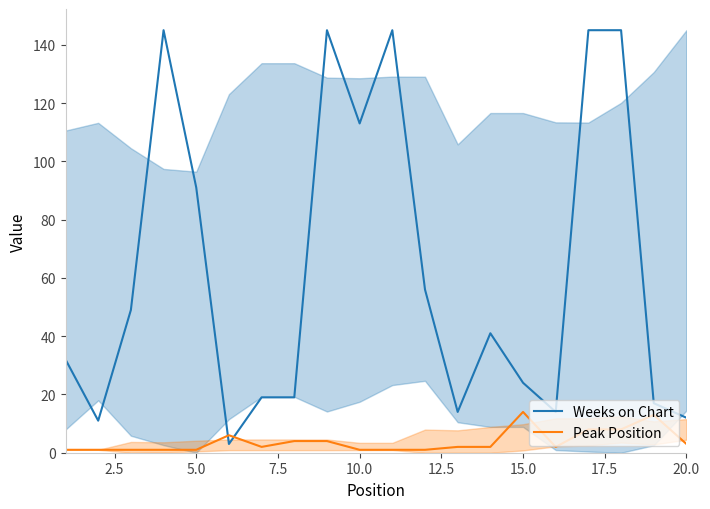

Which series ends up on top after the final intersection of Weeks on Chart and Peak Position?

Weeks on Chart